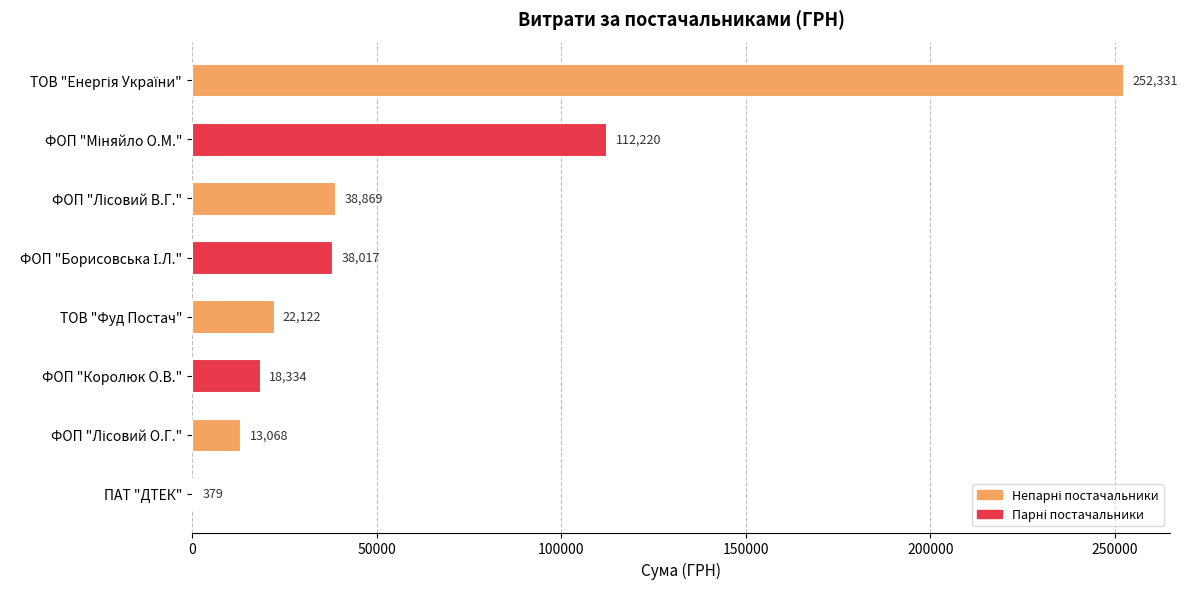

Is it true that the value at ФОП "Королюк О.В." is 29331.1?

False